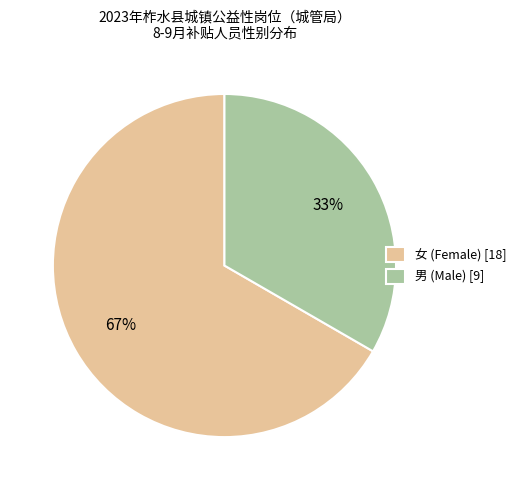

Does any single category account for the majority?

Yes